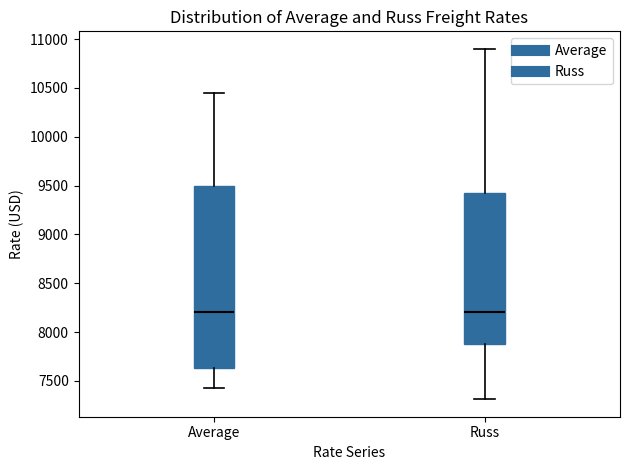

Comparing the boxes themselves (not the whiskers), which one is the tallest?

Average